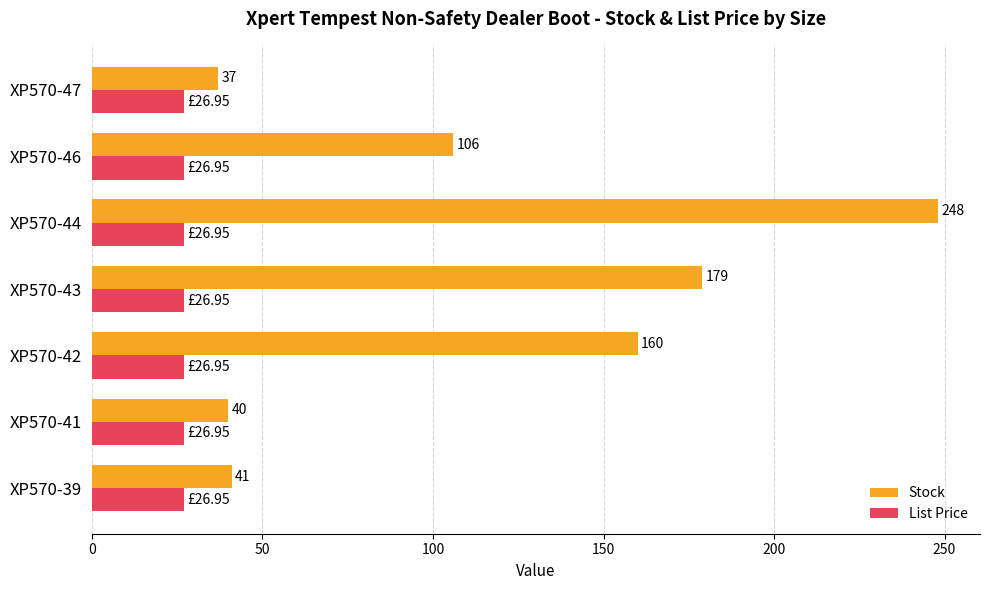

Which series changed the most between XP570-41 and XP570-47?

Stock